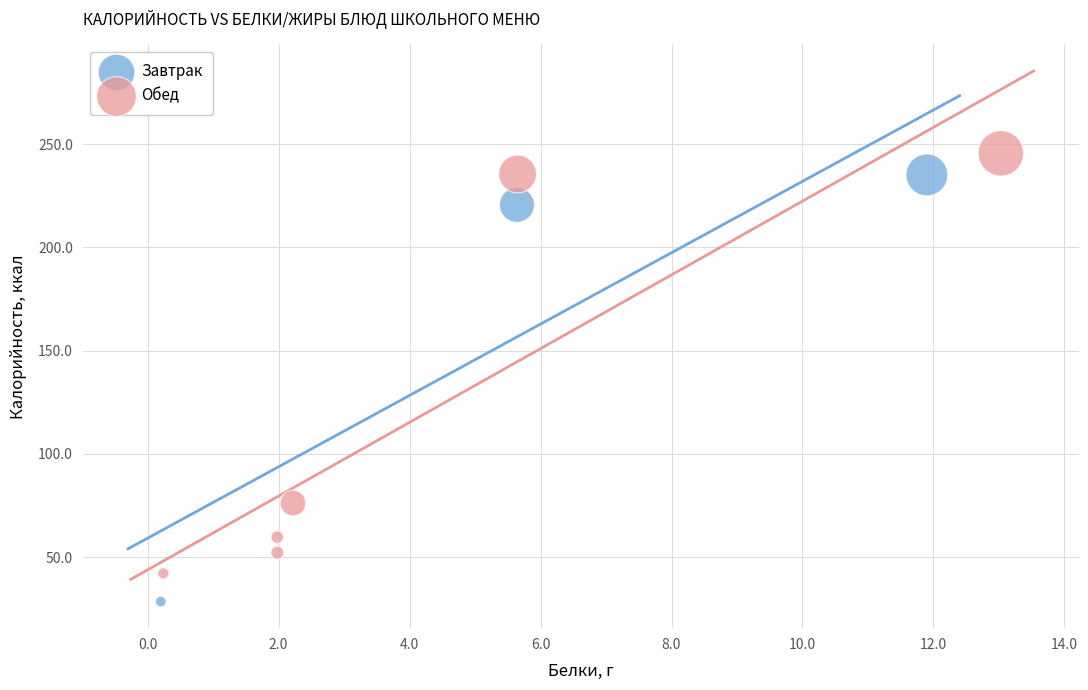

Which series contains the lowest Y value?

Завтрак